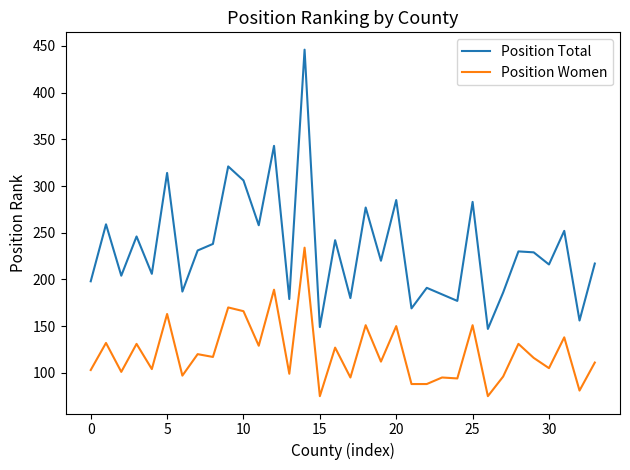

Which series has the widest spread of values?

Position Total